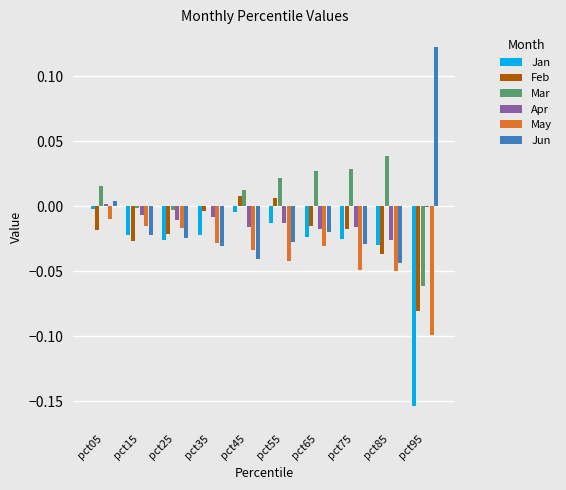

At which category does the chart reach its peak across all series?

pct95